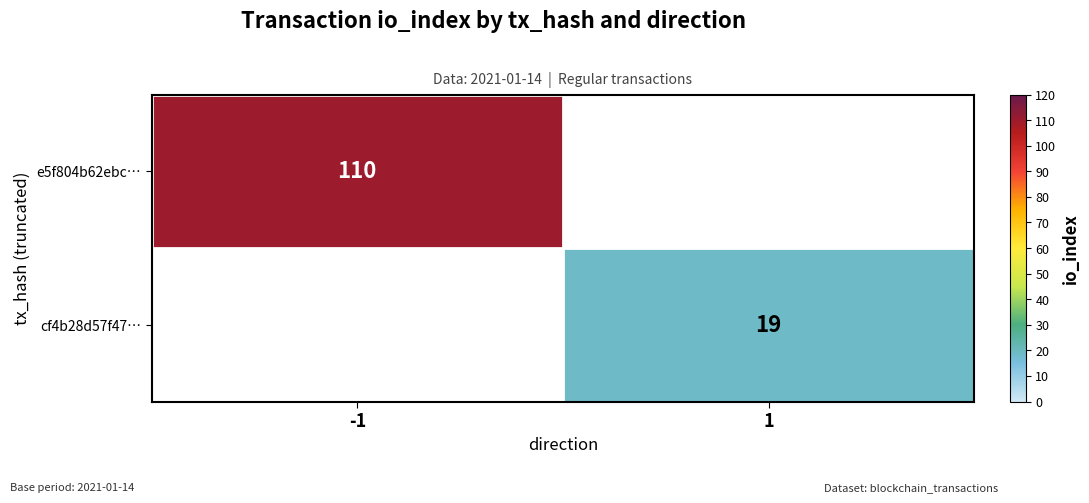

The e5f804b62ebc… series shows 37 at -1. True or false?

False